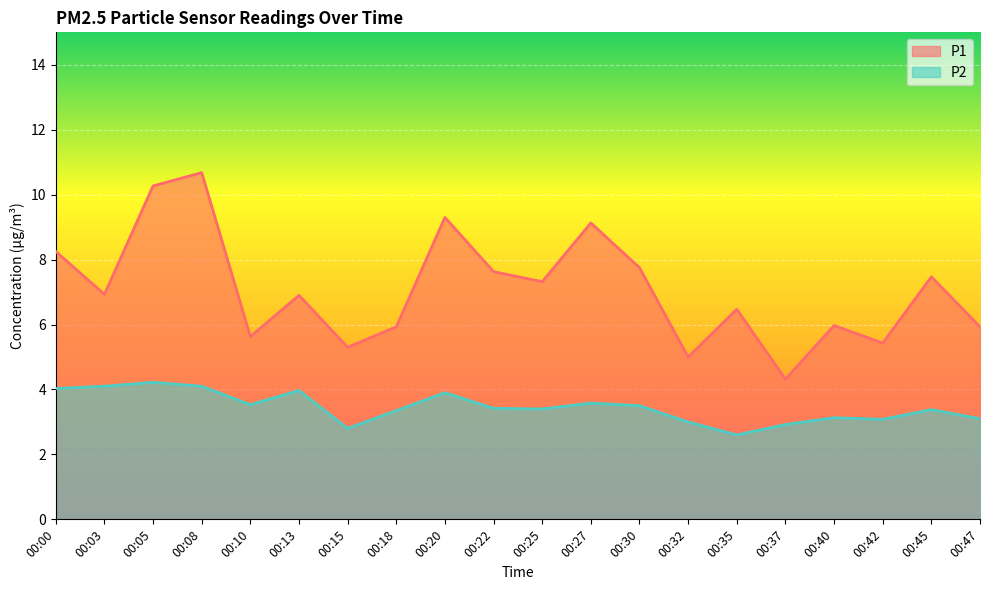

Where is the first local maximum for P1?

00:08